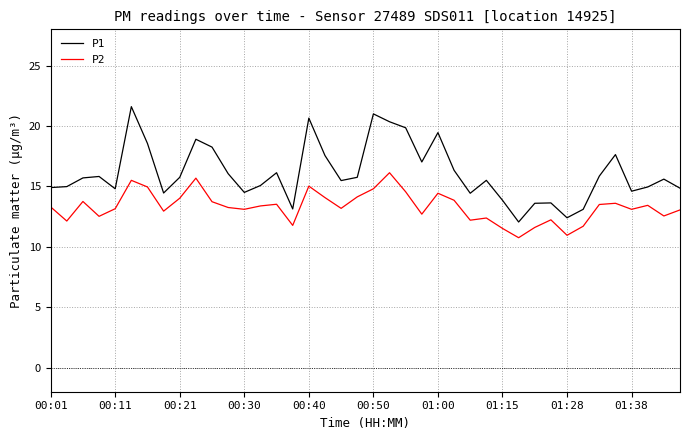

True or false: P1 and P2 cross at least once.

False